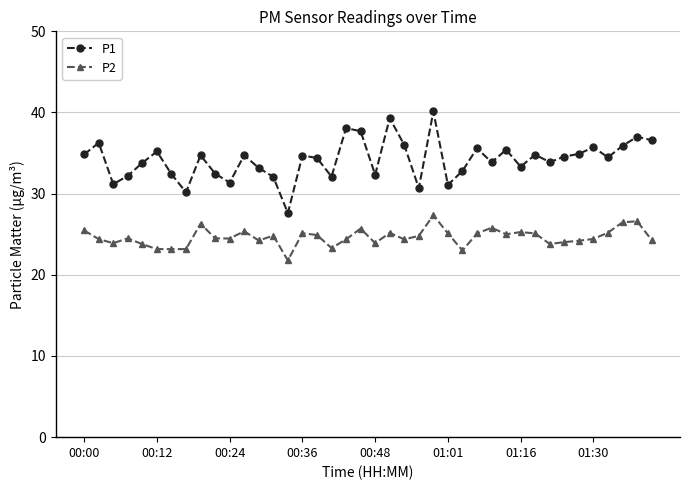

List the series in order of their overall mean, highest first.

P1, P2